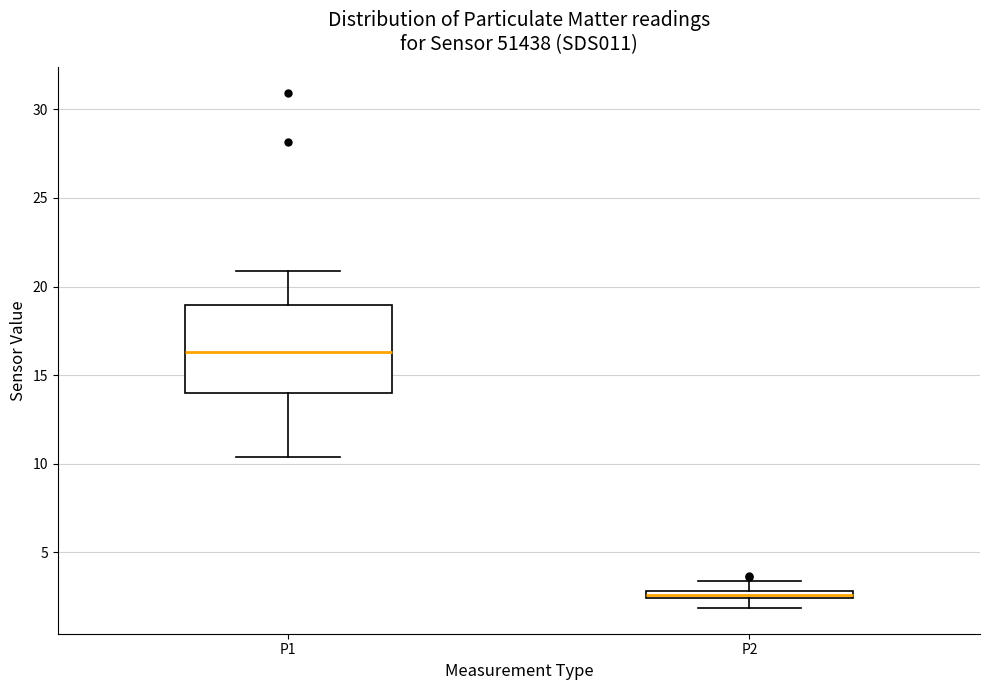

Which box is the tallest, from its lower edge to its upper edge?

P1